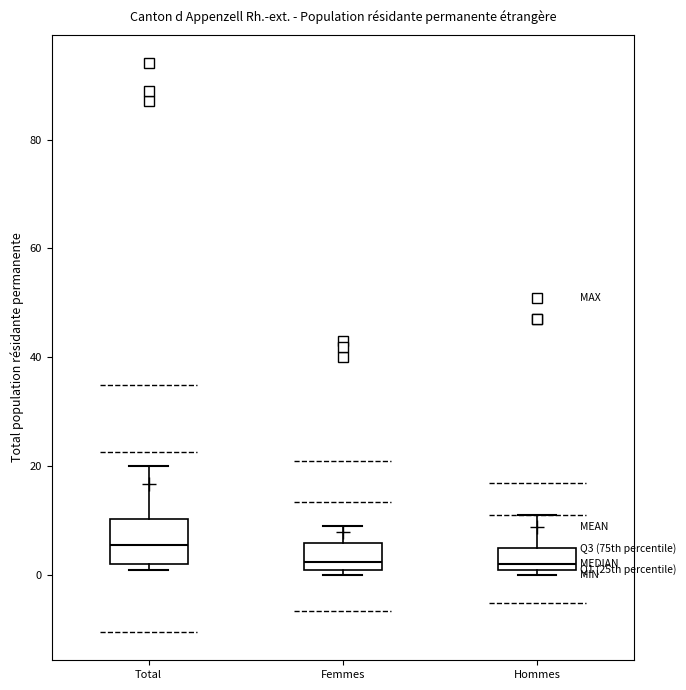

Reading left to right, read every box against the y-axis: the position of its median line, the range the box covers, and the ends of its whiskers. The values are not printed on the chart, so give them approximately, as read against the axis.

Total: median 6, box 2 to 10, whiskers 2 (just below the box's lower edge) to 20
Femmes: median 2 (just above the box's lower edge), box 2 to 6, whiskers 0 to 10
Hommes: median 2 (just above the box's lower edge), box 2 to 6, whiskers 0 to 12